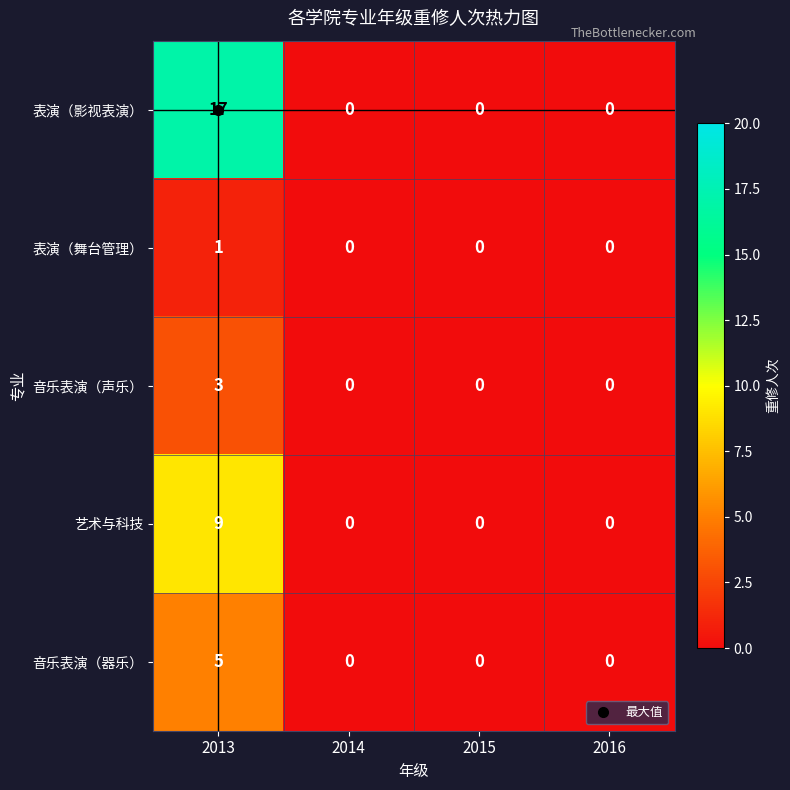

What is the average value of the 表演（影视表演） series?

4